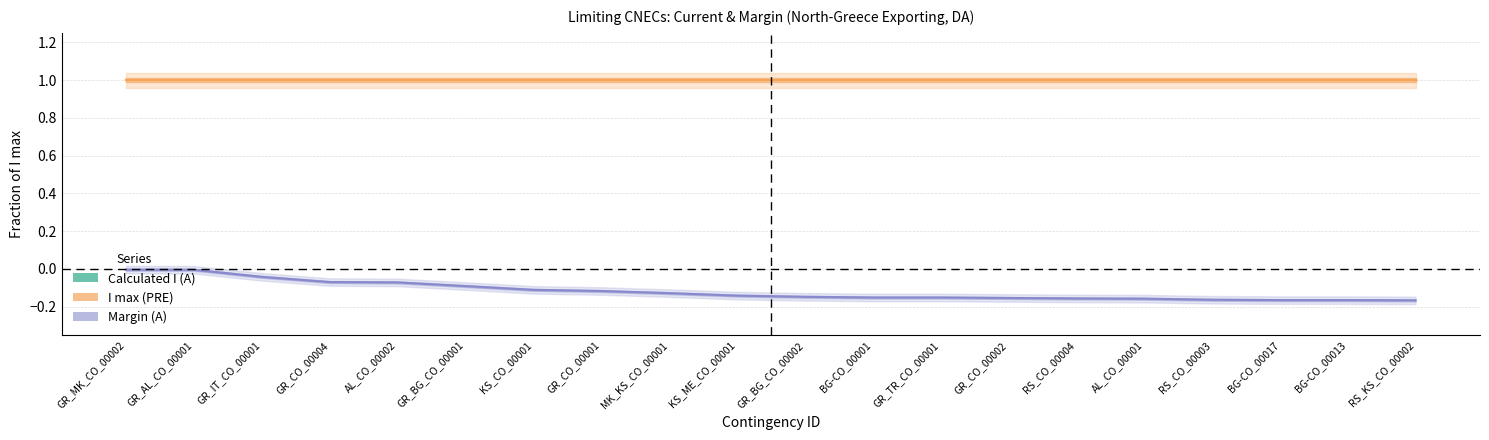

List the series in order of their peak value, highest first.

I max (PRE), Margin (A), Calculated I (A)